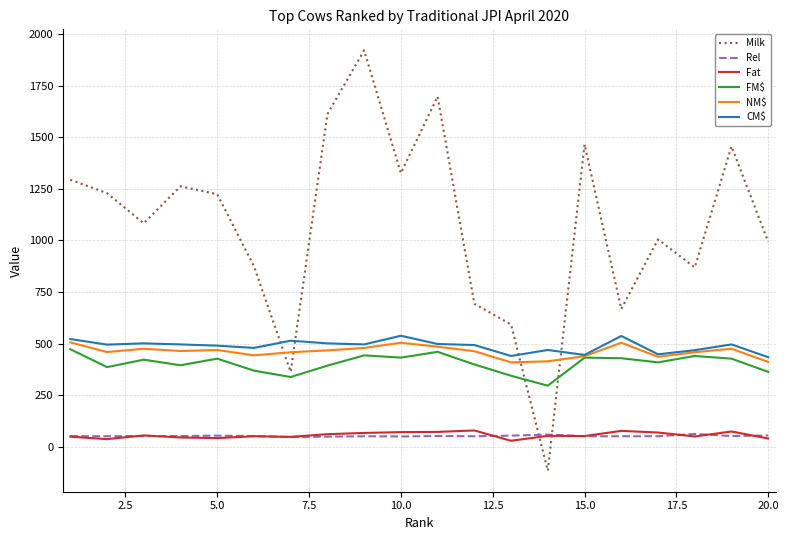

What is the maximum value for FM$?

473